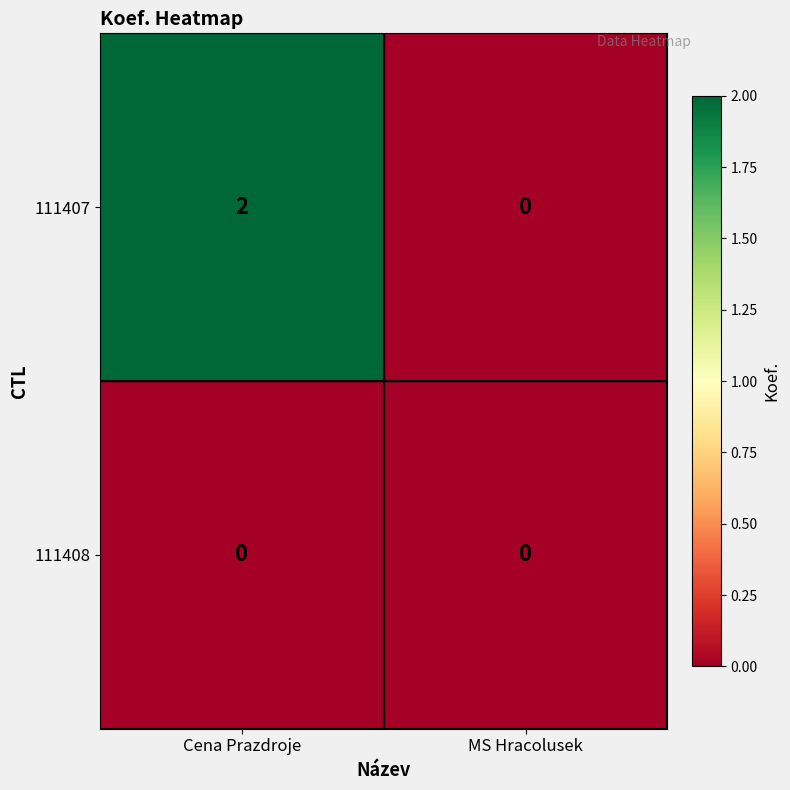

Is it true that 111407 equals 1 at MS Hracolusek?

False